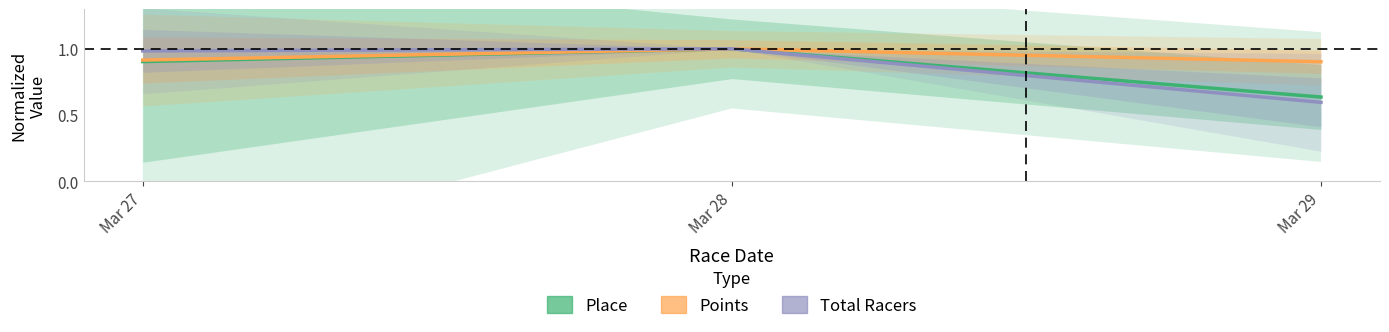

At Mar 27, list the series in order from smallest to largest.

Place, Points, Total Racers